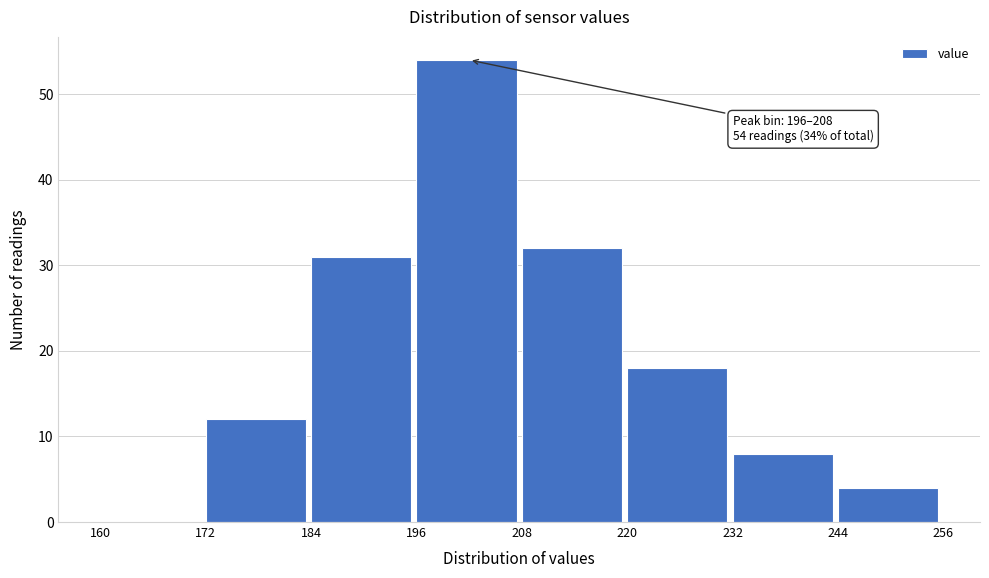

Over which range of the x-axis is the bar tallest?

196 to 208